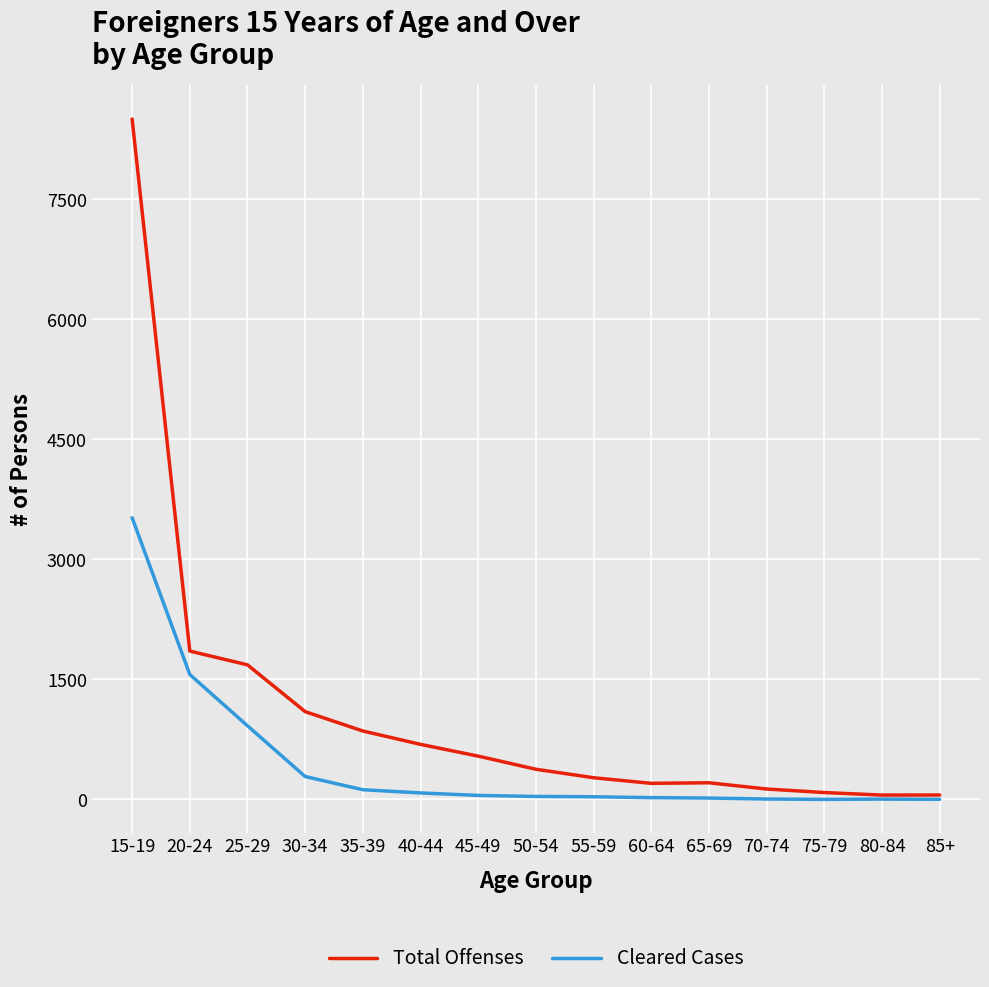

What is the difference between the second highest and minimum values in the Total Offenses series?

1800